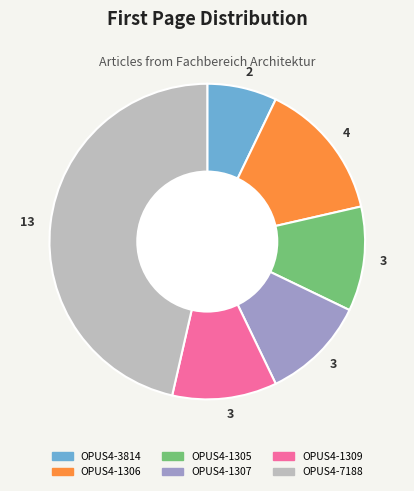

Is there a majority slice in this chart?

No